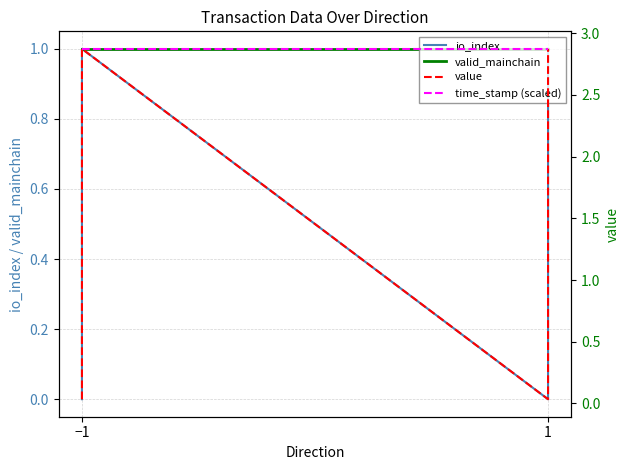

Reading left to right, transcribe all the data shown in this chart.

io_index: 0.0	1.0	0.0	1.0
valid_mainchain: 1.0	1.0	1.0	1.0
value: 0.0	2.9	0.0	2.9
time_stamp (scaled): 2.9	2.9	2.9	2.9